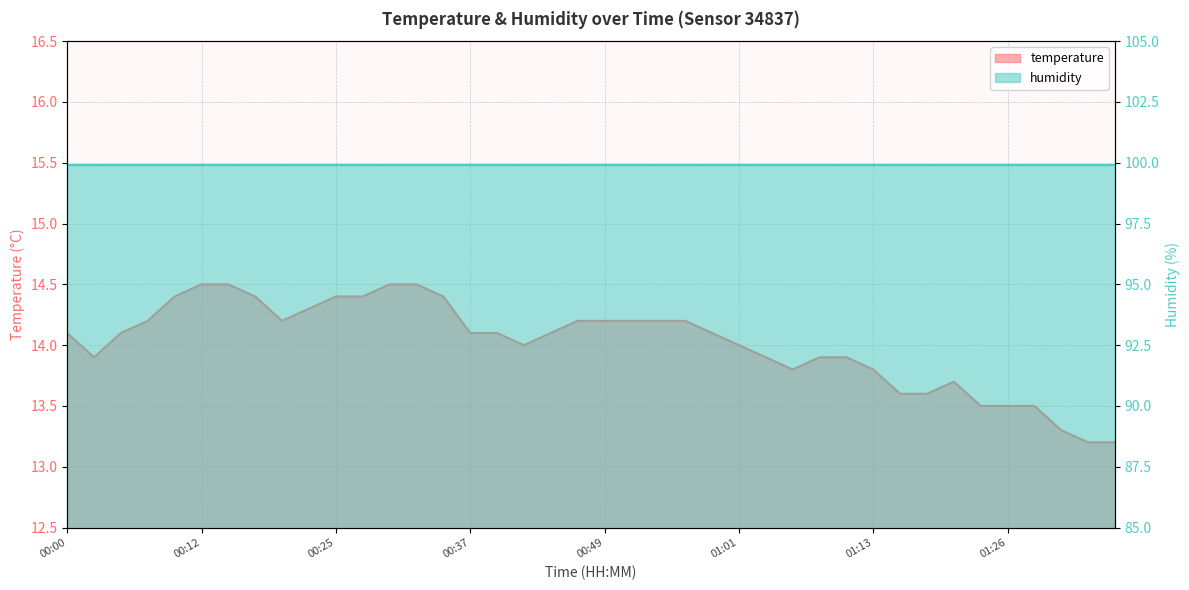

What is the greatest value displayed?

14.5